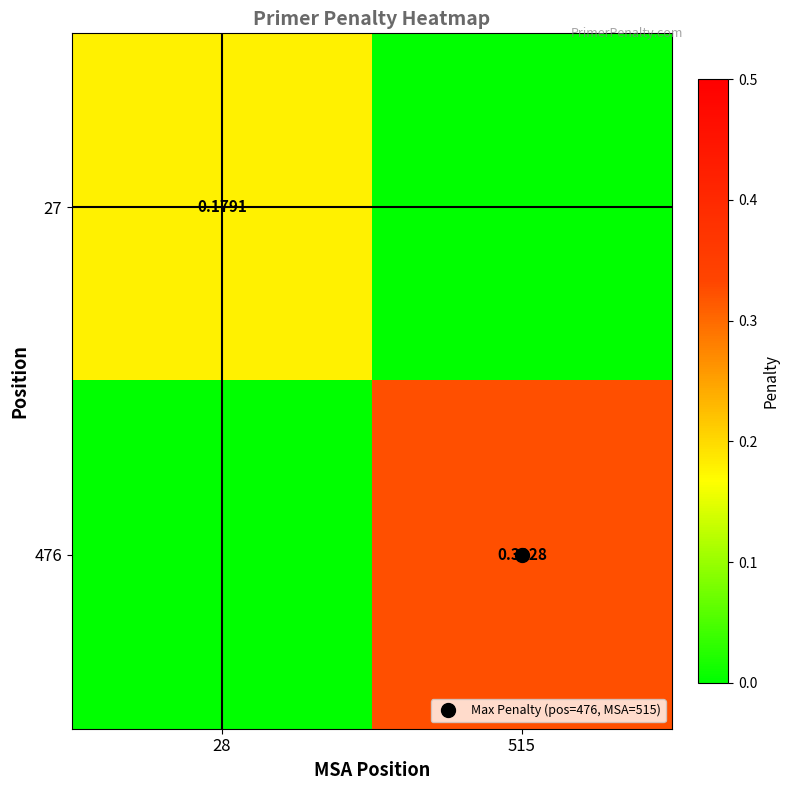

Which label corresponds to the smallest value in the chart?

515